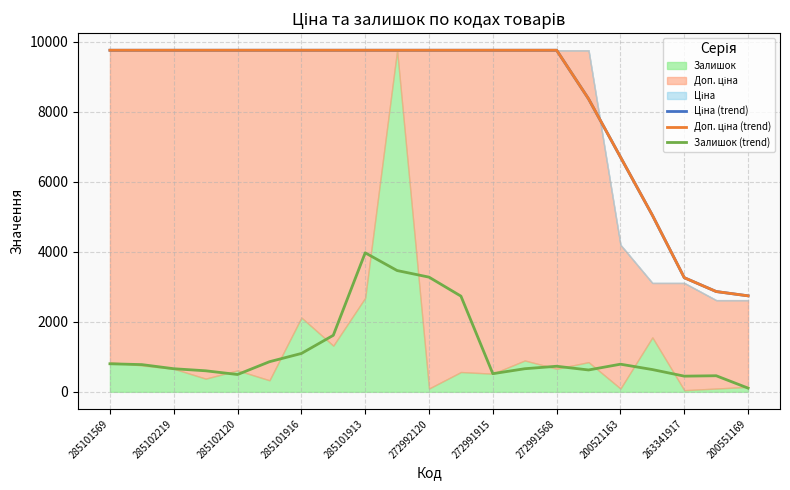

Reading right to left, extract all data points from this chart.

Ціна (trend): 2744.1	2866.9	3262.8	5048.6	6711.5	8374.5	9764.4	9764.4	9764.4	9764.4	9764.4	9764.4	9764.4	9764.4	9764.4	9764.4	9764.4	9764.4	9764.4	9764.4	9764.4
Доп. ціна (trend): 2744.0	2867.0	3263.0	5048.9	6711.7	8374.6	9764.4	9764.4	9764.4	9764.4	9764.4	9764.4	9764.4	9764.4	9764.4	9764.4	9764.4	9764.4	9764.4	9764.4	9764.4
Залишок (trend): 106.1	459.9	448.1	636.8	790.1	625.0	731.2	660.4	518.9	2735.9	3278.4	3467.1	3974.2	1615.6	1096.7	860.9	495.3	601.4	660.4	778.3	801.9